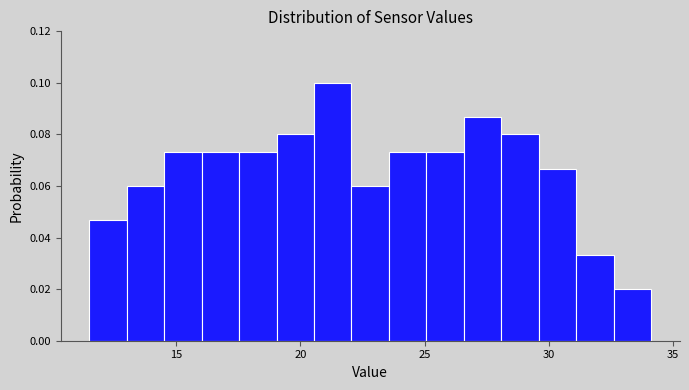

Around what value on the x-axis is the tallest bar? Give the approximate position of its centre, as read against the axis.

21.5